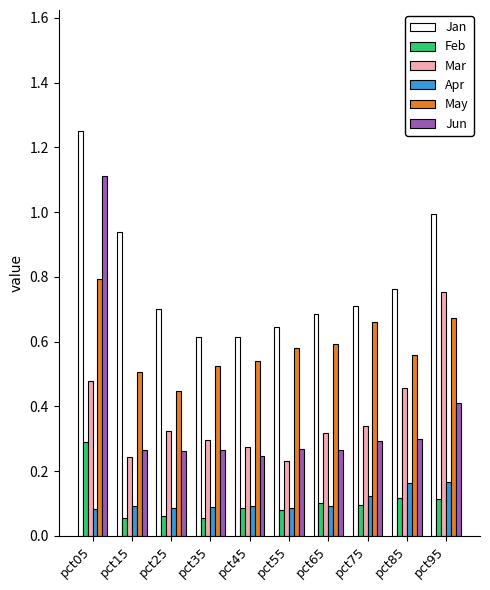

Count the number of categories in the chart.

10